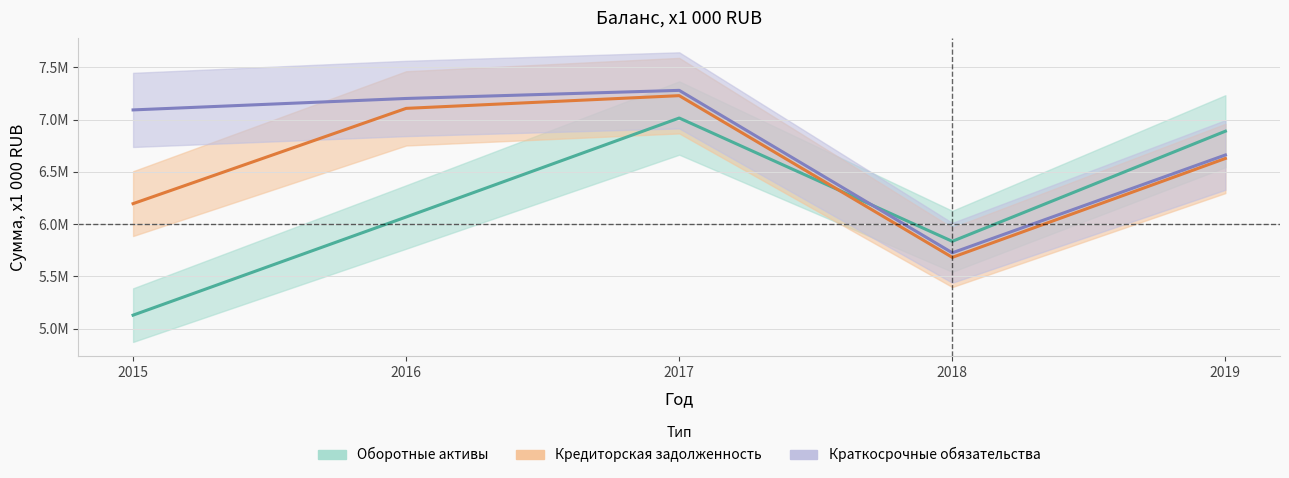

At which category is the sum across all series the highest?

2017